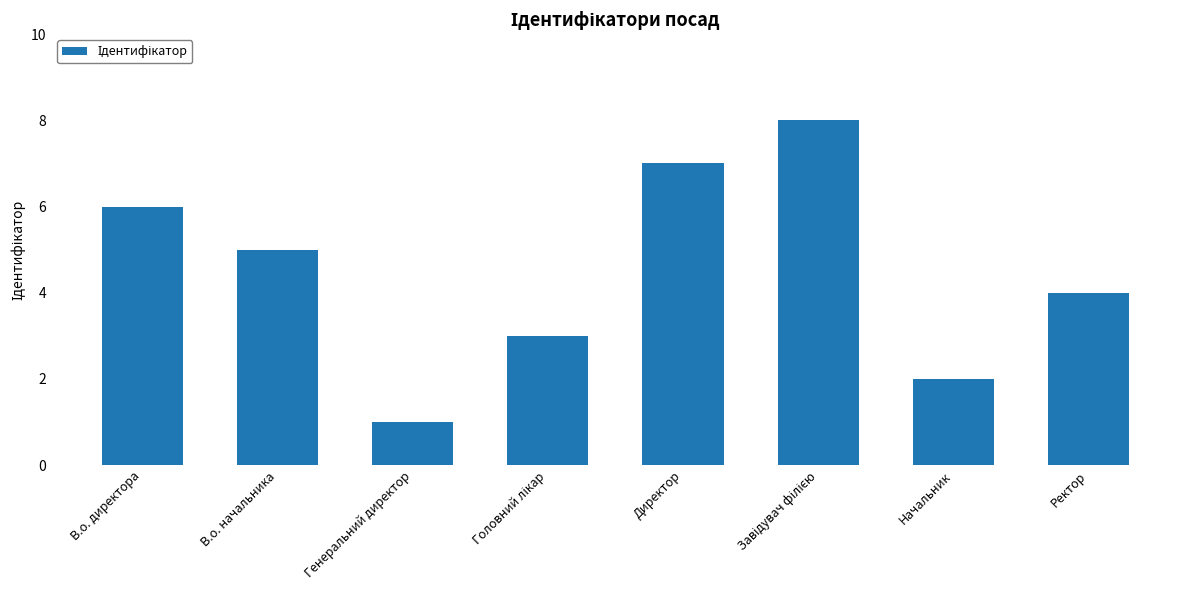

The value at В.о. директора is 6. True or false?

True